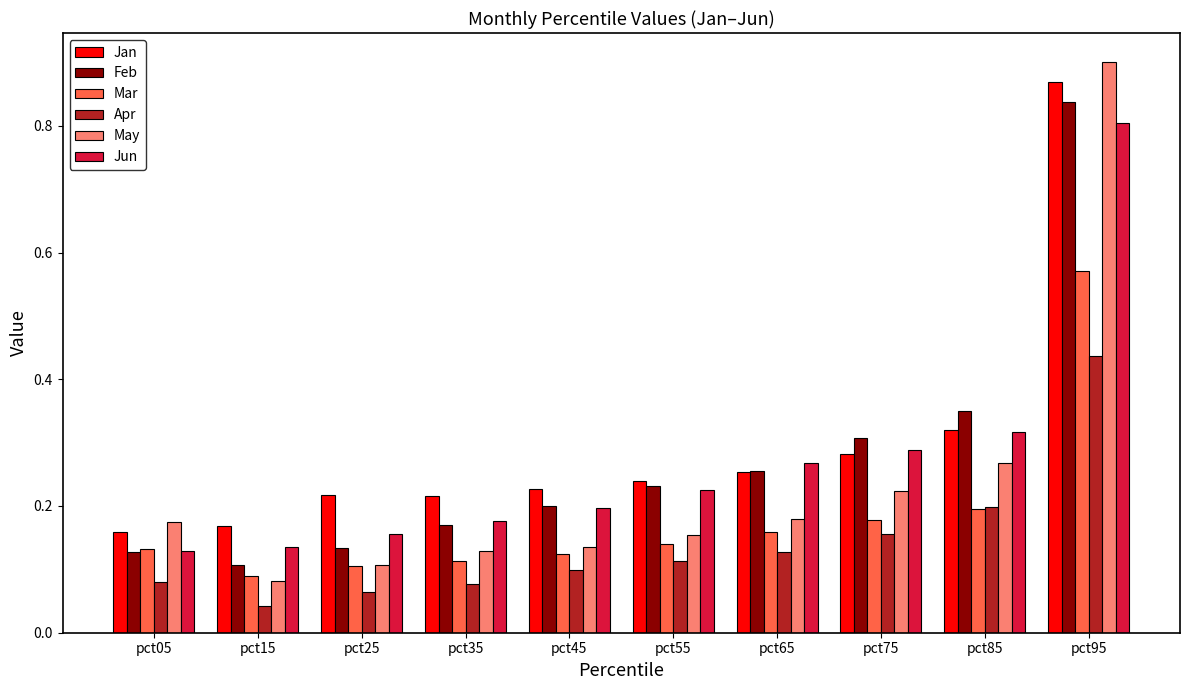

How many data points does each series have?

10